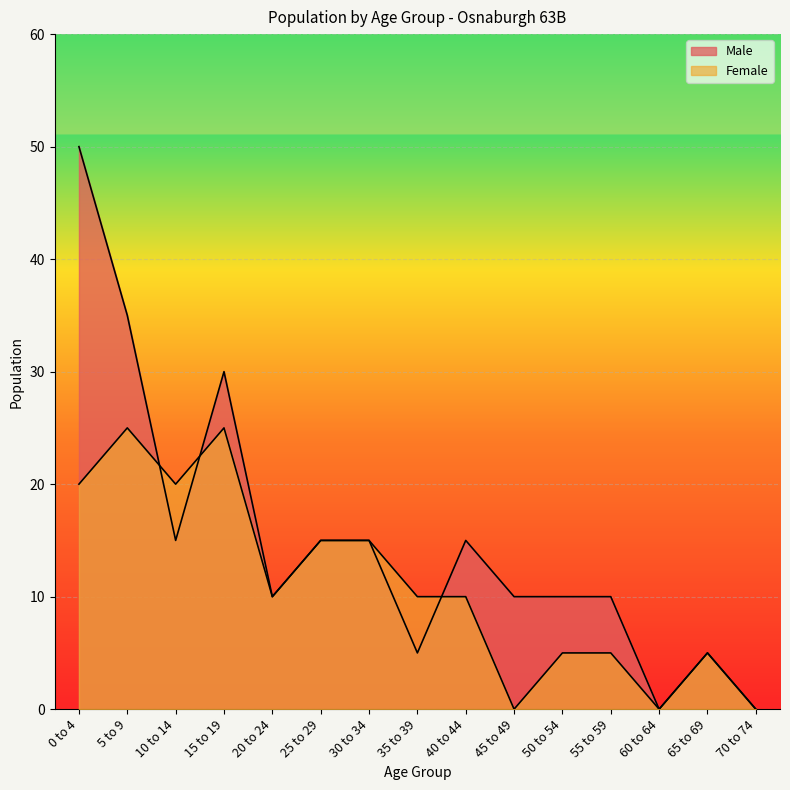

Which series has the largest total across all categories?

Male